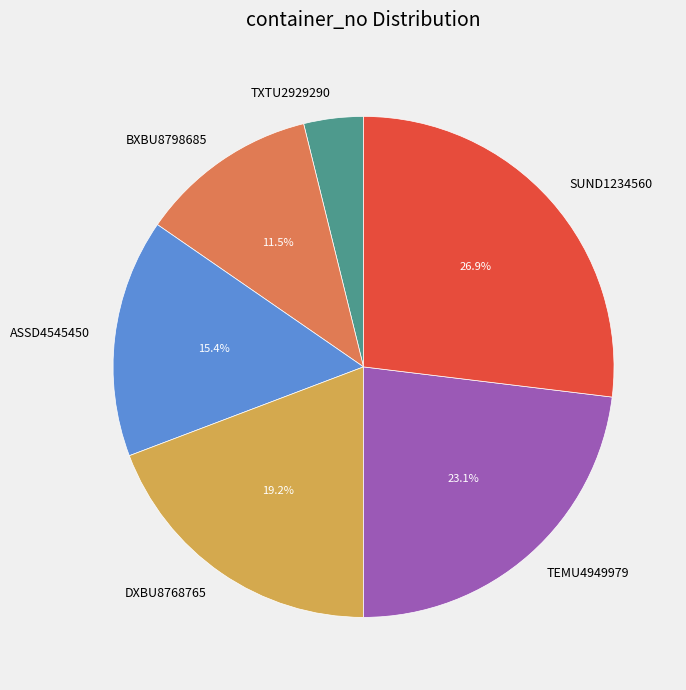

How much of the chart is everything except ASSD4545450?

84.6%